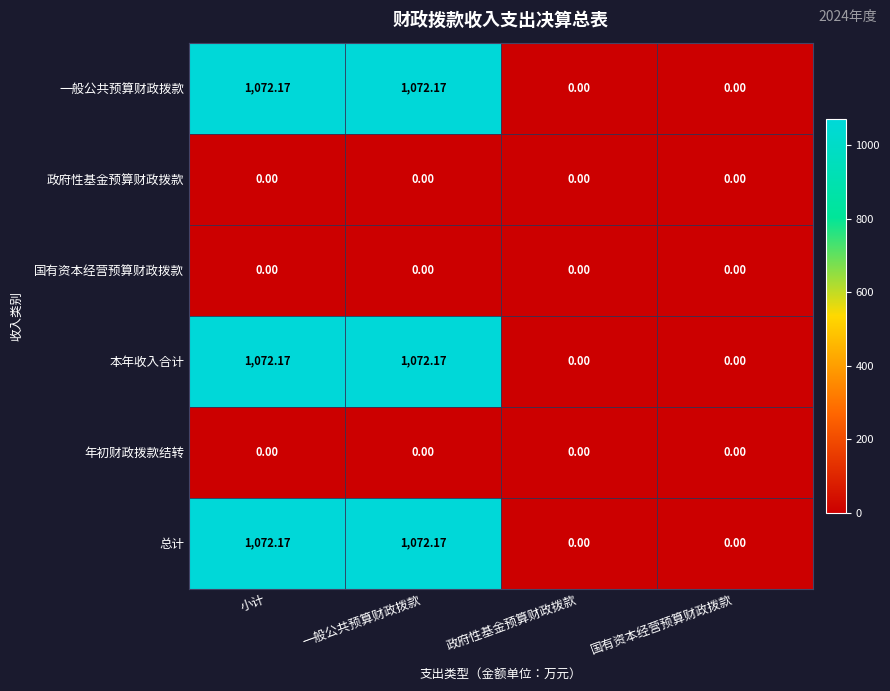

How many data points in 本年收入合计 are above 1072?

2